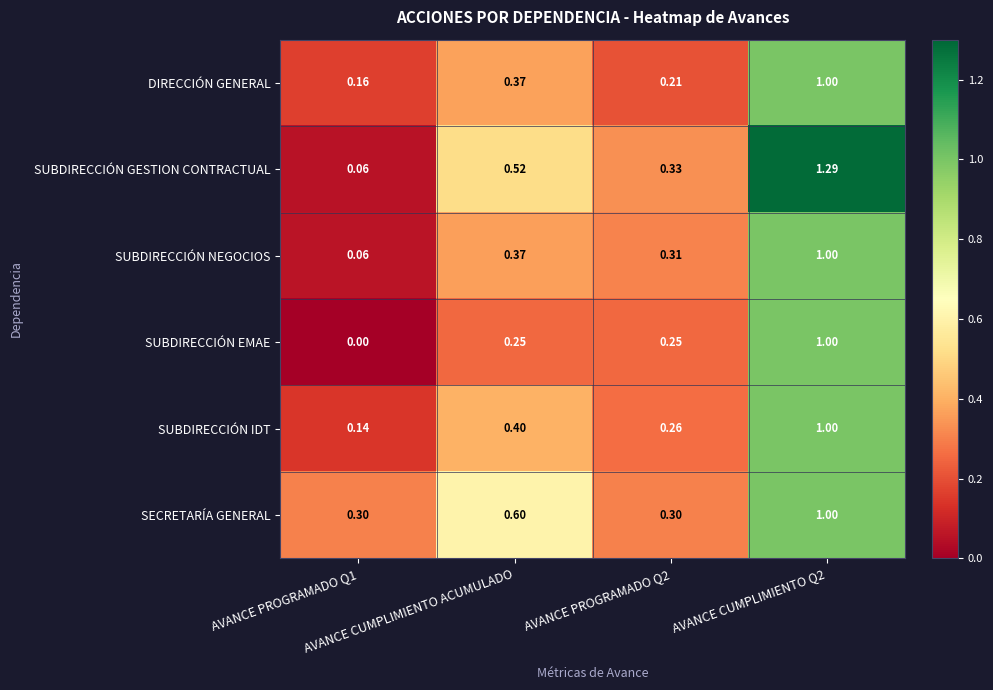

Which series has the largest range (max minus min)?

SUBDIRECCIÓN GESTION CONTRACTUAL